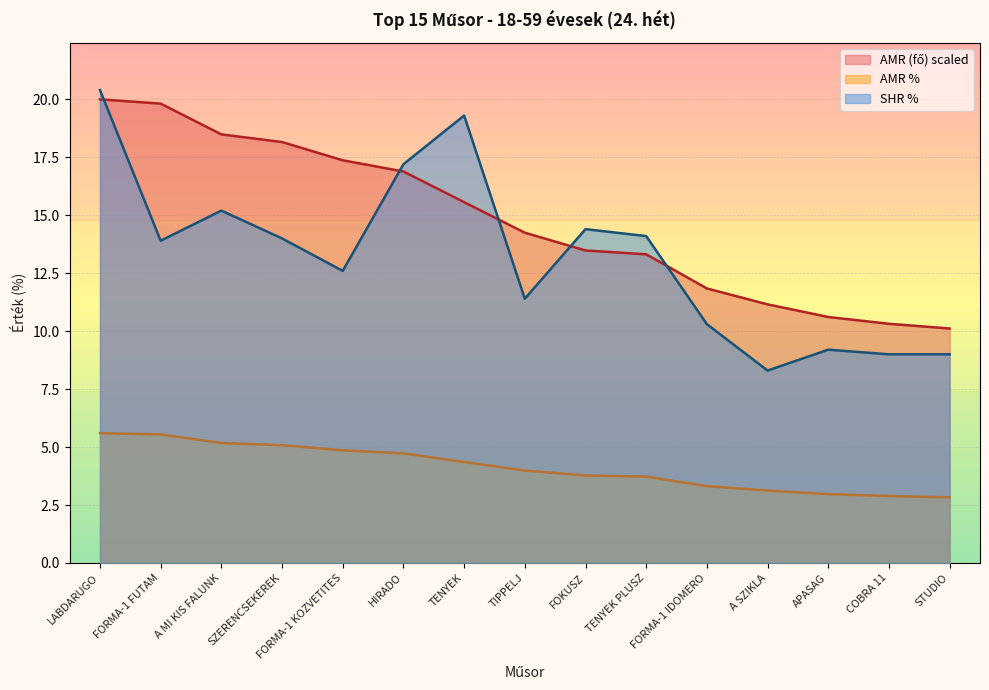

True or false: SHR % has more than 2 points higher than both neighbors.

True